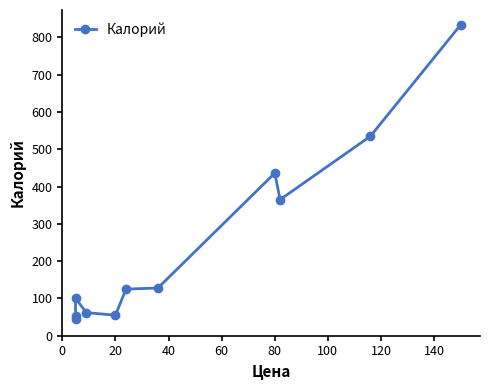

What is the minimum value shown in the chart?

44